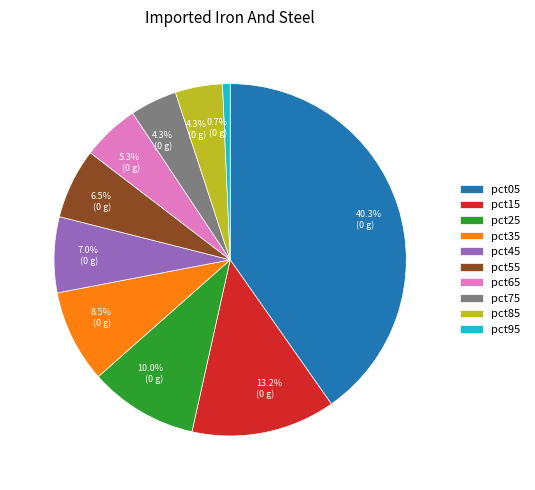

How many slices are in this pie chart?

10